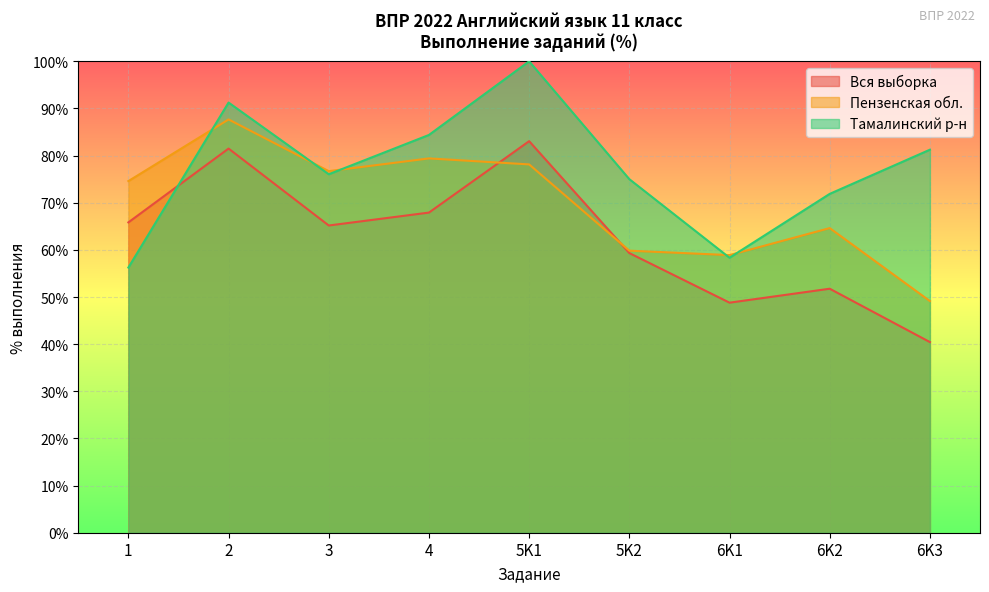

Reading left to right, extract all data points from this chart.

Вся выборка: 1=65.8	2=81.5	3=65.2	4=67.9	5K1=83.1	5K2=59.3	6K1=48.8	6K2=51.8	6K3=40.4
Пензенская обл.: 1=74.6	2=87.7	3=76.7	4=79.4	5K1=78.1	5K2=59.8	6K1=58.9	6K2=64.6	6K3=49.1
Тамалинский р-н: 1=56.2	2=91.2	3=76.0	4=84.4	5K1=100.0	5K2=75.0	6K1=58.3	6K2=71.9	6K3=81.2